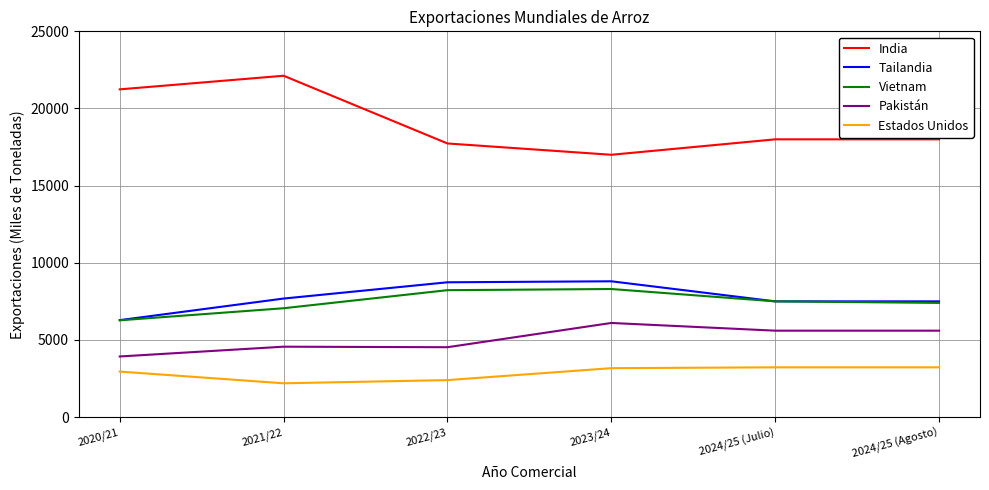

The Tailandia series shows 8736 at 2022/23. True or false?

True